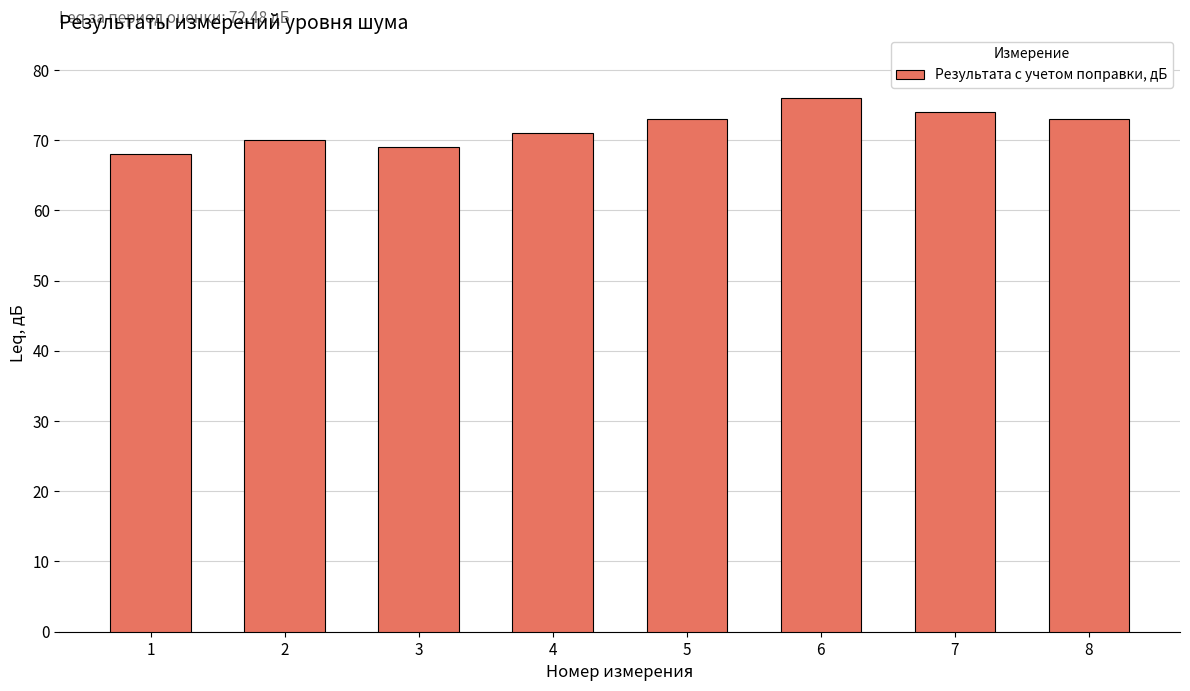

Count the values in the range 70 to 74.

5